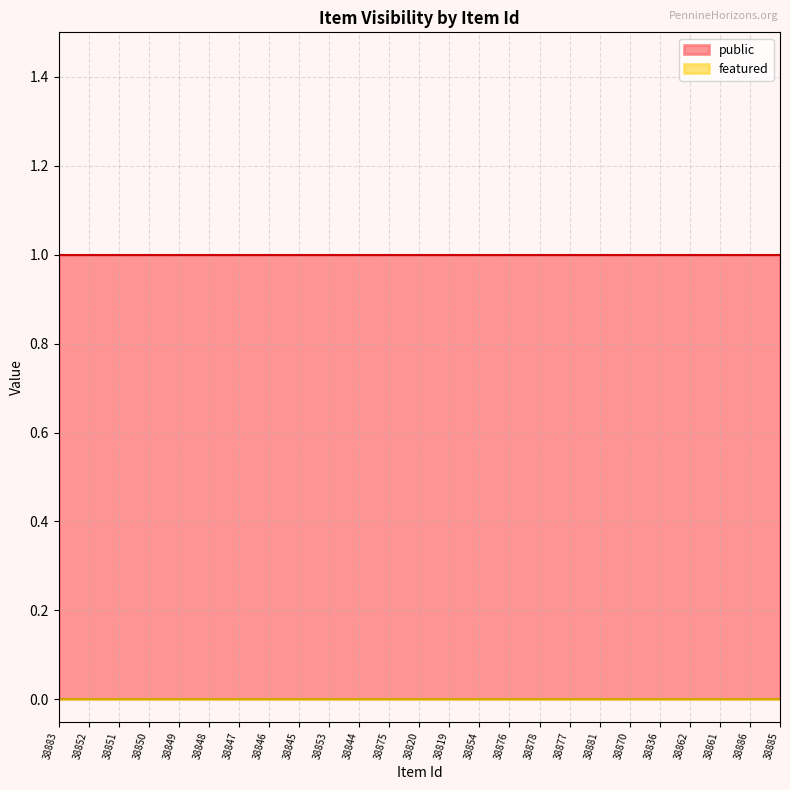

Which series changed the most between 38849 and 38819?

public